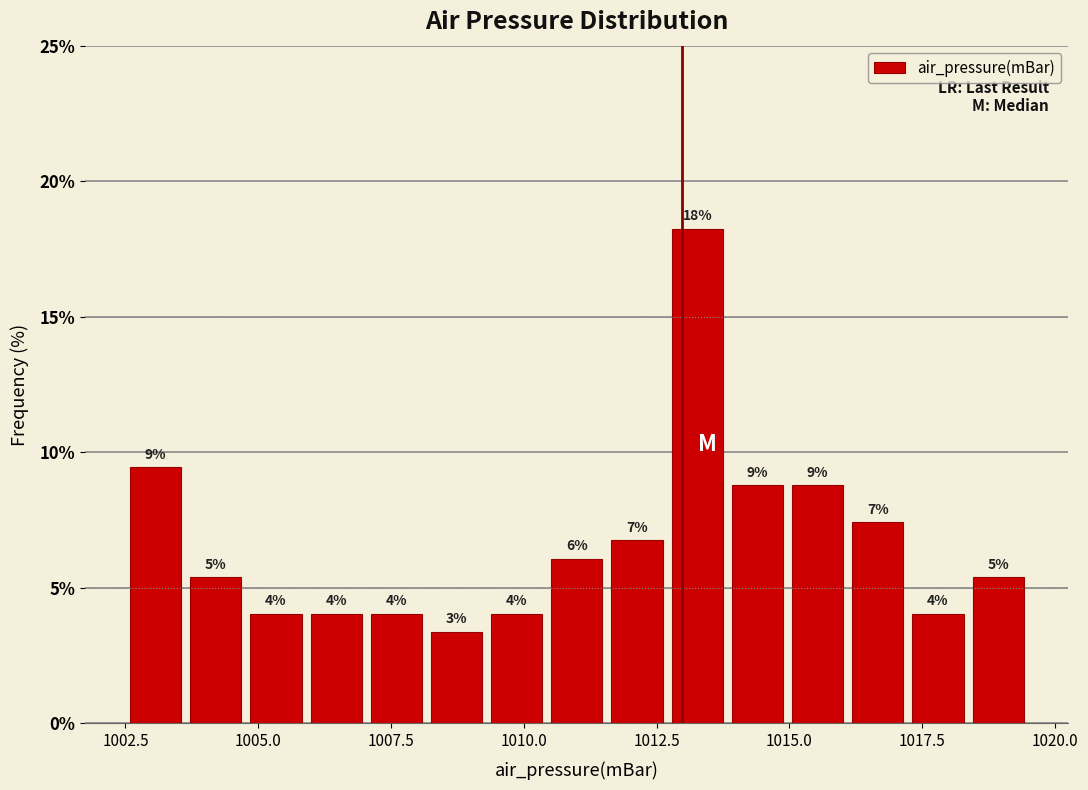

Read against the x-axis, roughly where is the centre of the tallest bar?

1013.5